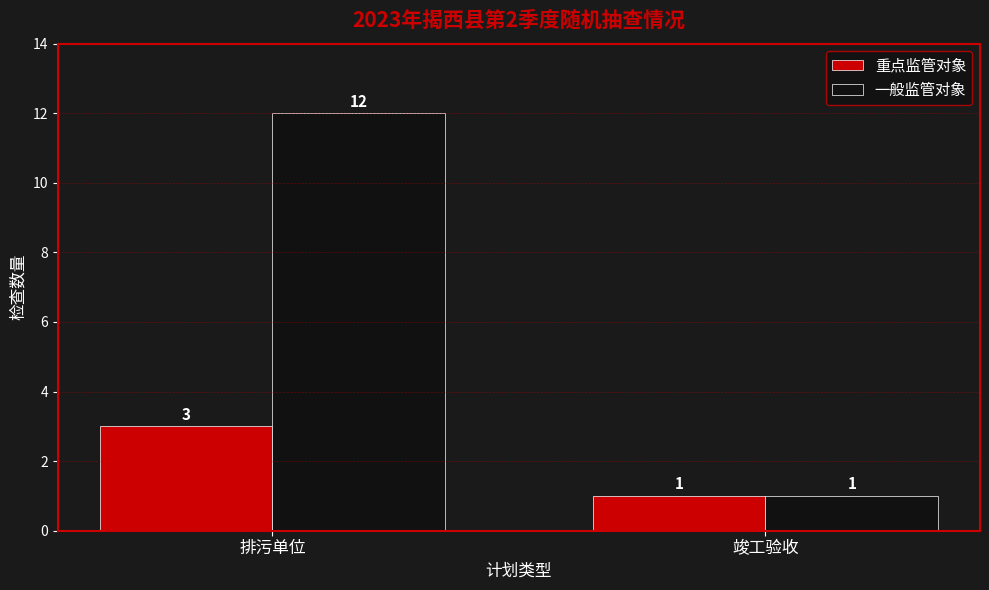

What is the highest value of the 一般监管对象 series?

12